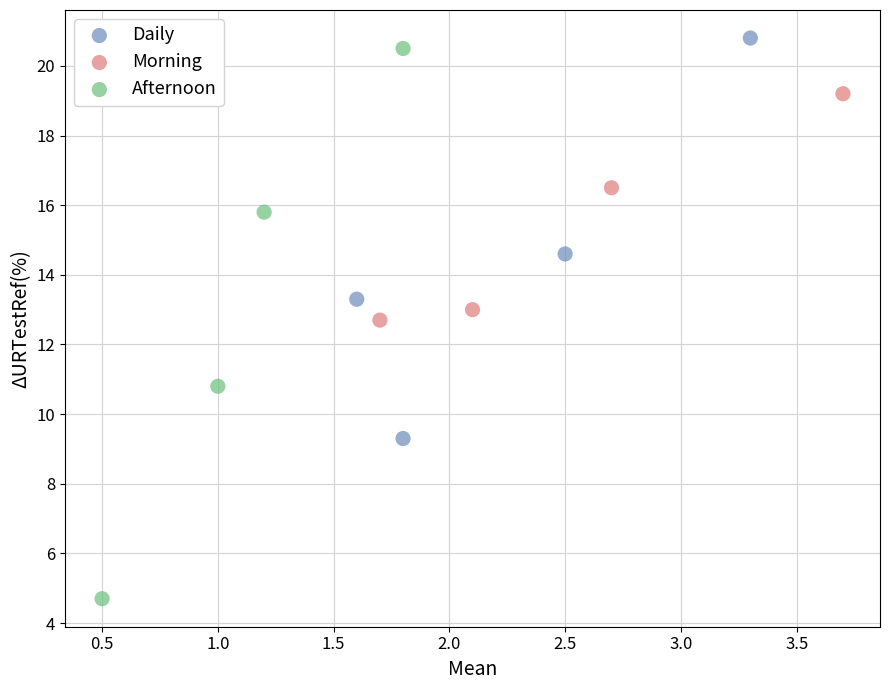

Which series contains the highest Y value?

Daily